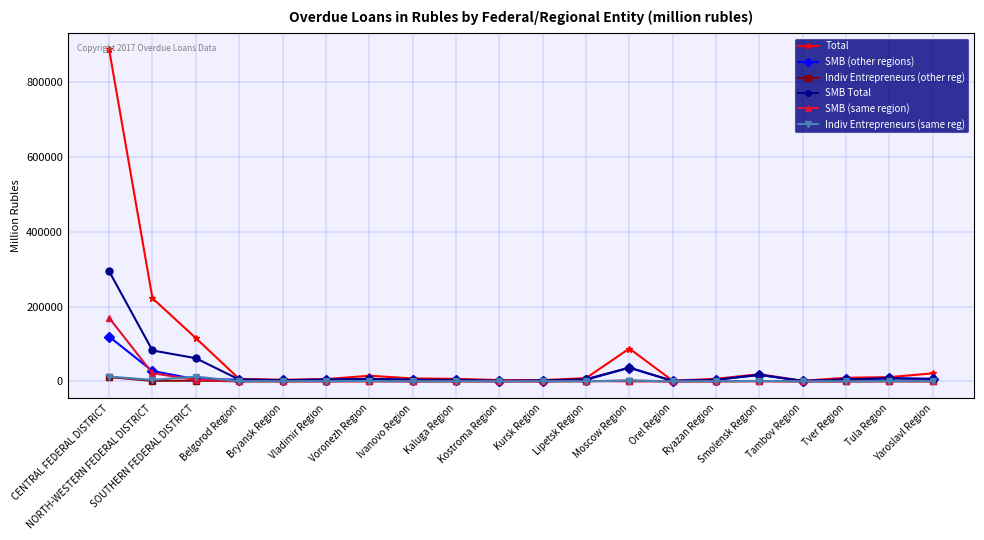

How many series are shown in this chart?

6